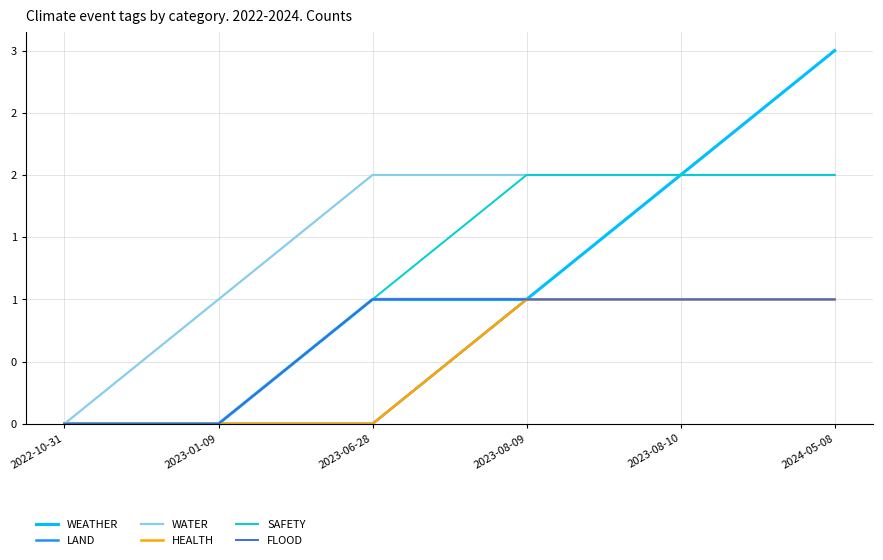

Reading left to right, transcribe all the data shown in this chart.

WEATHER: 2022-10-31=0	2023-01-09=0	2023-06-28=1	2023-08-09=1	2023-08-10=2	2024-05-08=3
LAND: 2022-10-31=0	2023-01-09=0	2023-06-28=0	2023-08-09=1	2023-08-10=1	2024-05-08=1
WATER: 2022-10-31=0	2023-01-09=1	2023-06-28=2	2023-08-09=2	2023-08-10=2	2024-05-08=2
HEALTH: 2022-10-31=0	2023-01-09=0	2023-06-28=0	2023-08-09=1	2023-08-10=1	2024-05-08=1
SAFETY: 2022-10-31=0	2023-01-09=0	2023-06-28=1	2023-08-09=2	2023-08-10=2	2024-05-08=2
FLOOD: 2022-10-31=0	2023-01-09=0	2023-06-28=1	2023-08-09=1	2023-08-10=1	2024-05-08=1